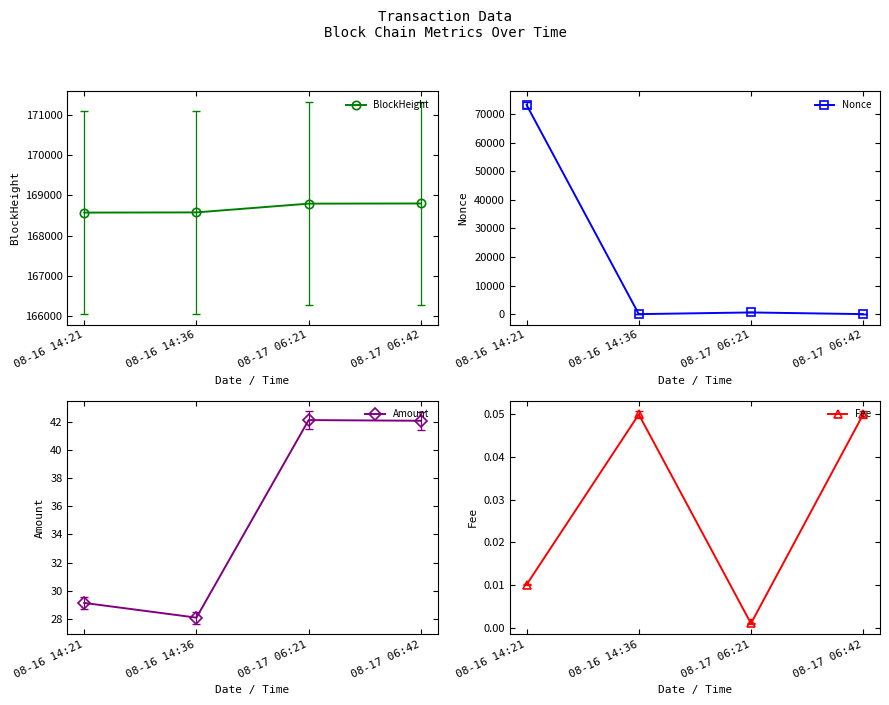

At how many categories does at least one series exceed 19197?

4